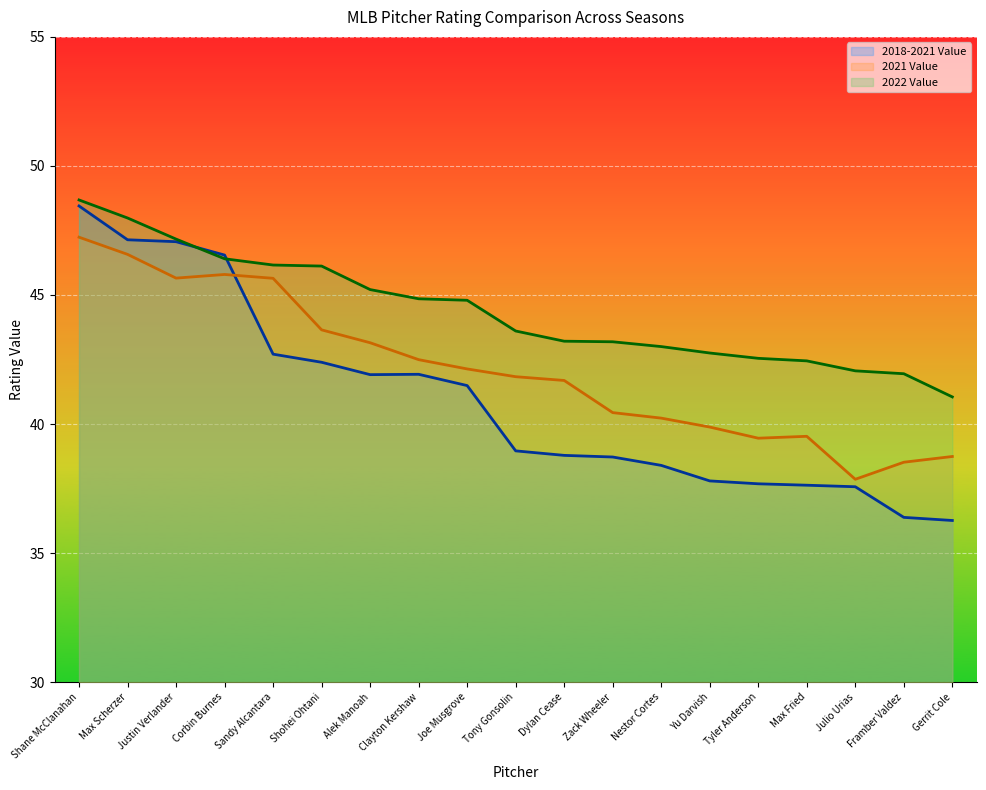

What is the minimum value shown in the chart?

36.3